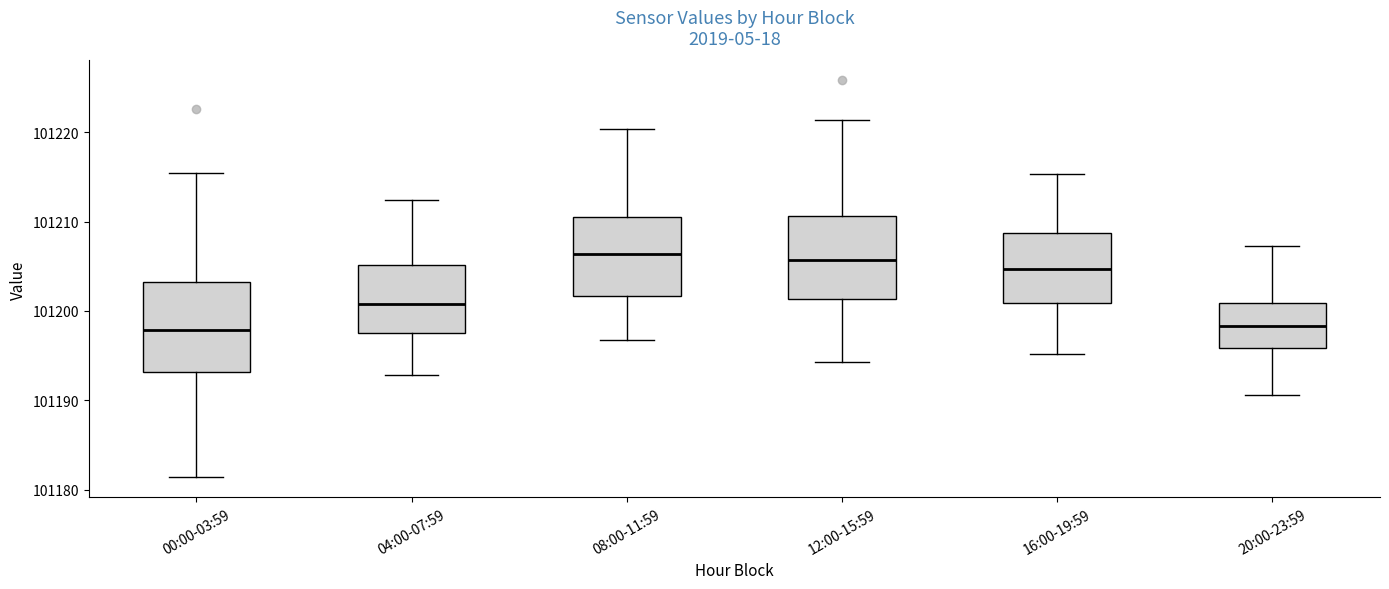

Reading left to right, transcribe this box plot: for each box, give where its median line is, the range the box spans, and where its two whiskers end, as read against the y-axis. The values are not printed on the chart, so give them approximately, as read against the axis.

00:00-03:59: median 101198, box 101193 to 101203, whiskers 101181 to 101215
04:00-07:59: median 101201, box 101198 to 101205, whiskers 101193 to 101212
08:00-11:59: median 101206, box 101202 to 101210, whiskers 101197 to 101220
12:00-15:59: median 101206, box 101201 to 101211, whiskers 101194 to 101221
16:00-19:59: median 101205, box 101201 to 101209, whiskers 101195 to 101215
20:00-23:59: median 101198, box 101196 to 101201, whiskers 101191 to 101207